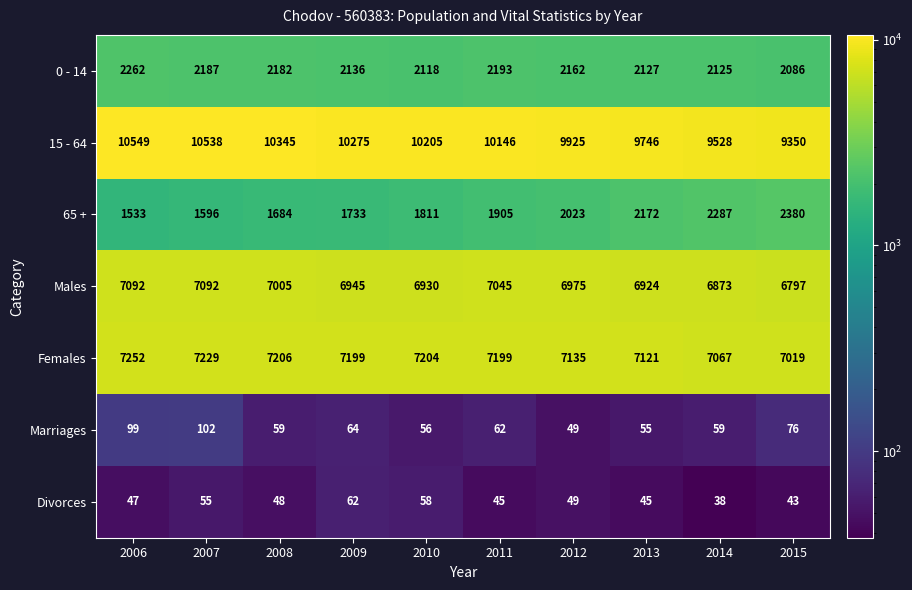

What is the greatest value displayed?

10549